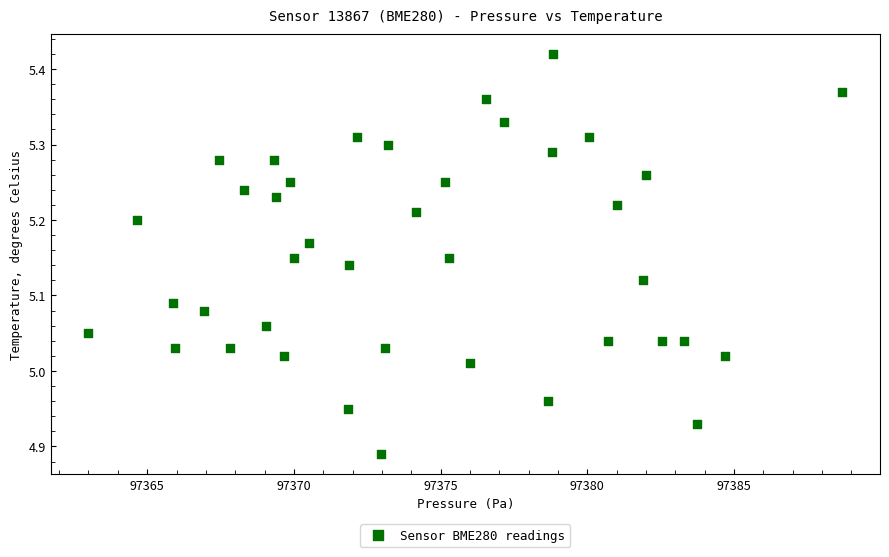

What is the range of Y values (max minus min)?

0.5